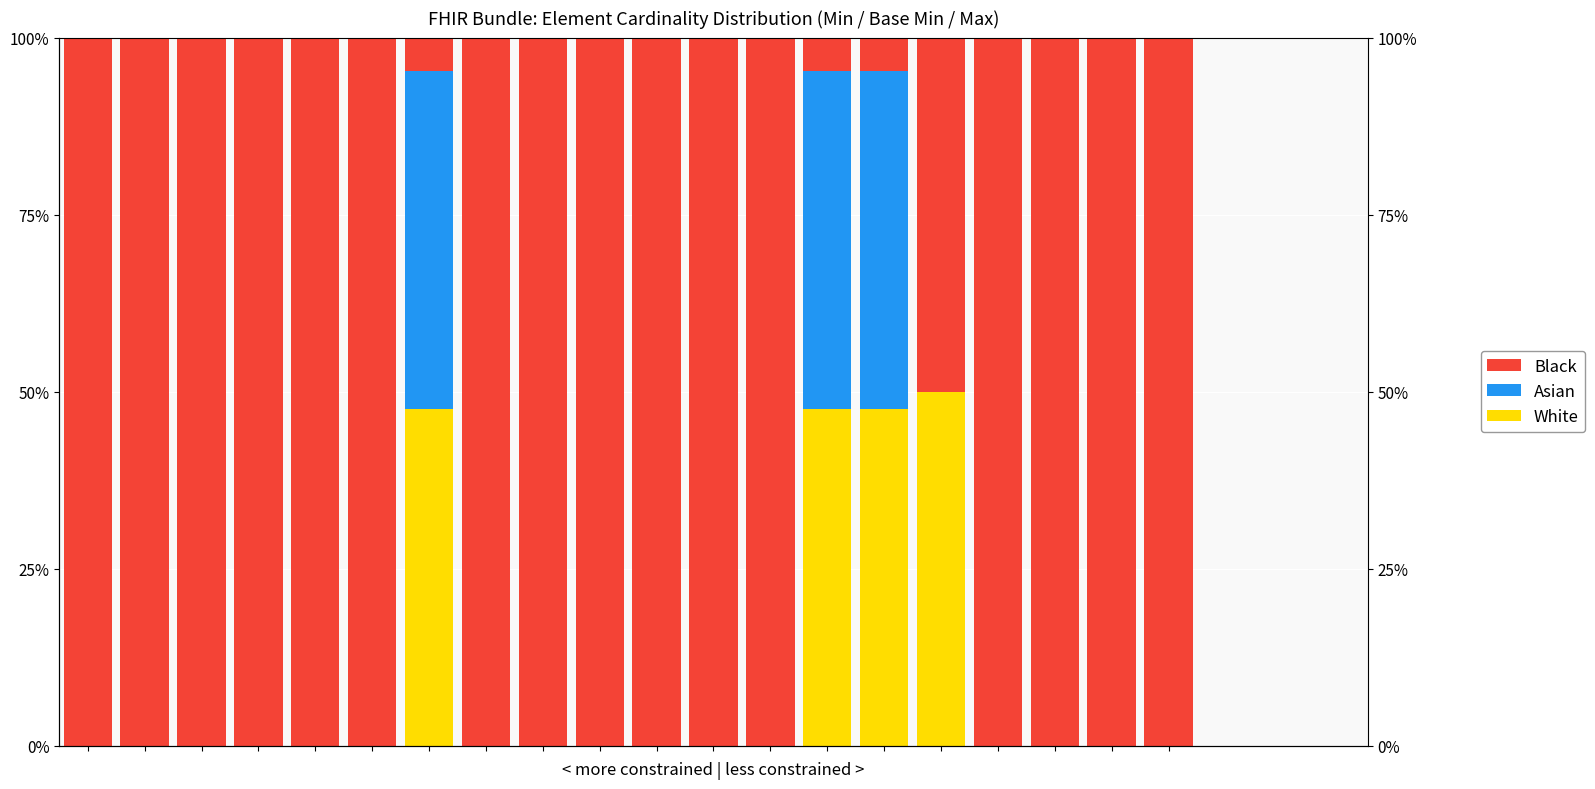

Is it true that Black equals 100.0 at 3?

True